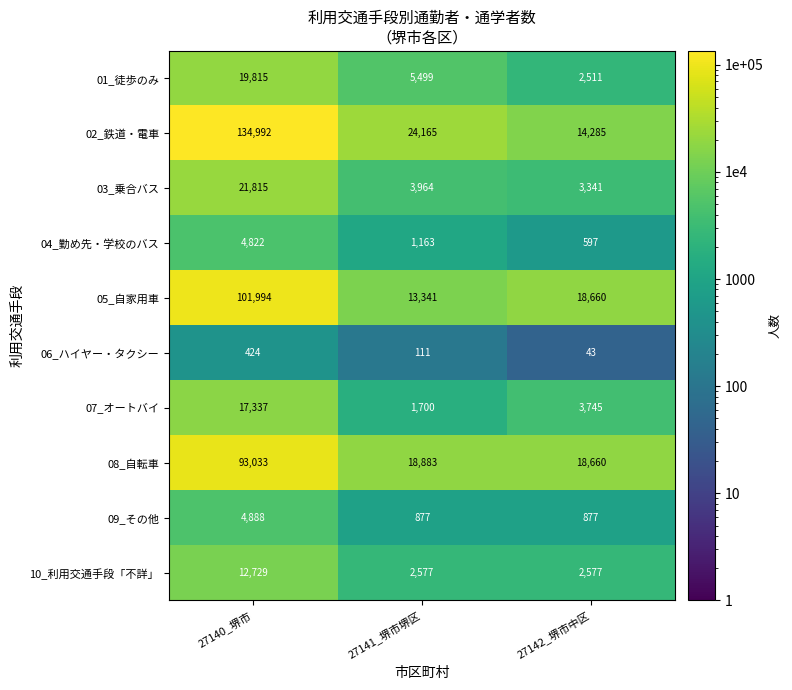

At which category does the chart reach its minimum across all series?

27142_堺市中区